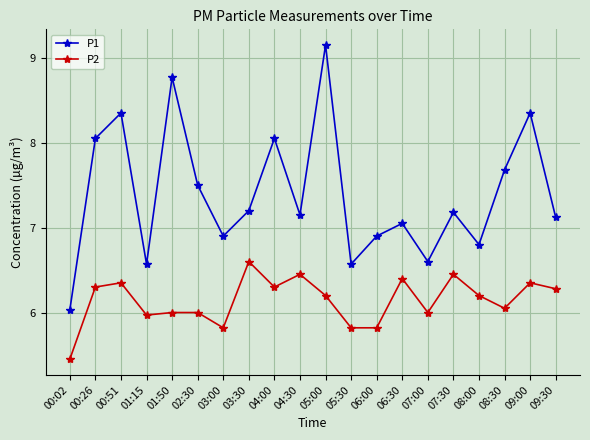

What value does the P2 series have at 05:30?

5.8